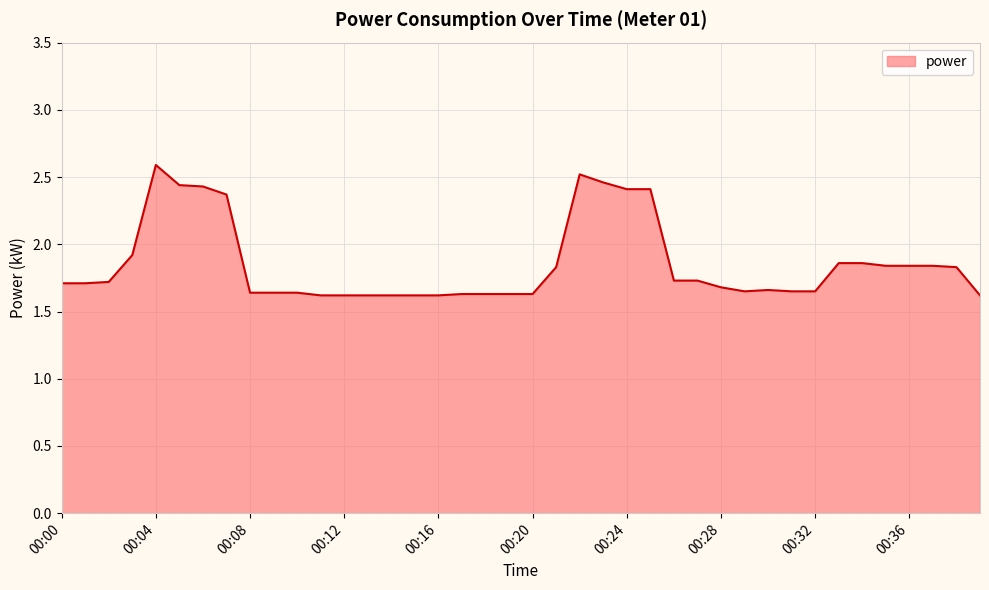

Does the chart display data point markers on the line(s)?

No